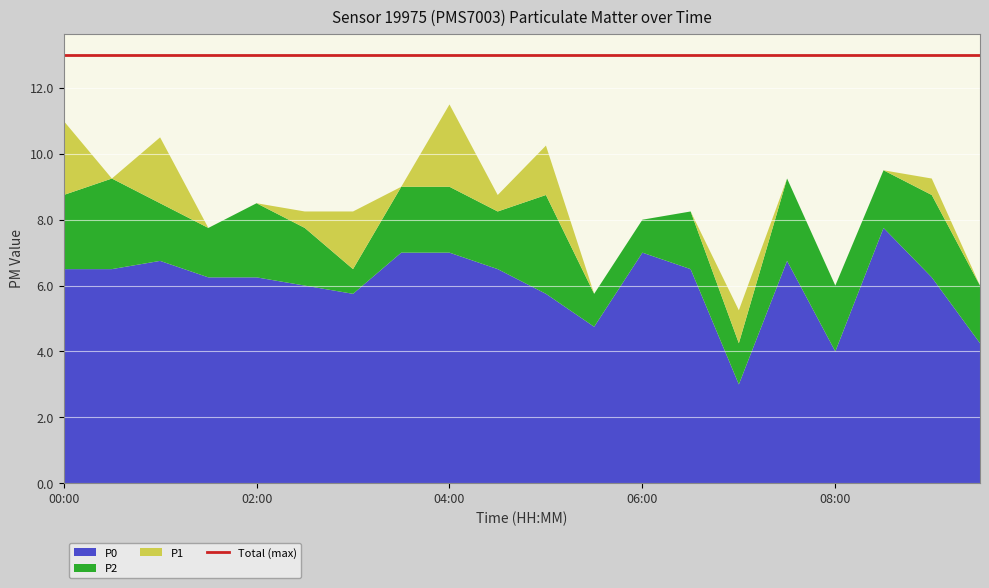

Reading right to left, list all the values displayed in this chart.

P0: 4.2	6.2	7.8	4.0	6.8	3.0	6.5	7.0	4.8	5.8	6.5	7.0	7.0	5.8	6.0	6.2	6.2	6.8	6.5	6.5
P2: 6.0	8.8	9.5	6.0	9.2	4.2	8.2	8.0	5.8	8.8	8.2	9.0	9.0	6.5	7.8	8.5	7.8	8.5	9.2	8.8
P1: 6.0	9.2	9.5	6.0	9.2	5.2	8.2	8.0	5.8	10.2	8.8	11.5	9.0	8.2	8.2	8.5	7.8	10.5	9.2	11.0